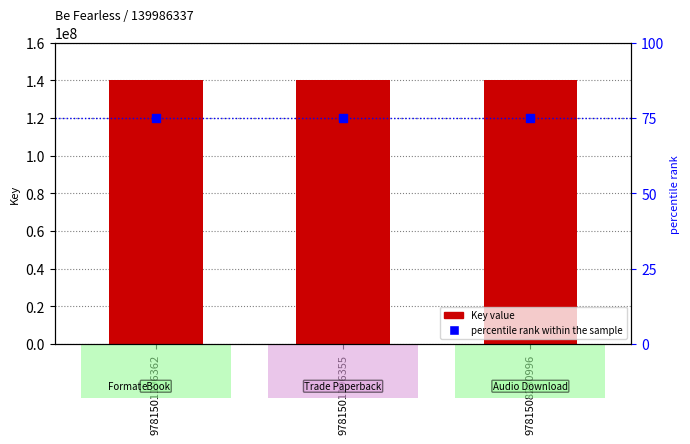

At which category is the sum across all series the highest?

9781501196362